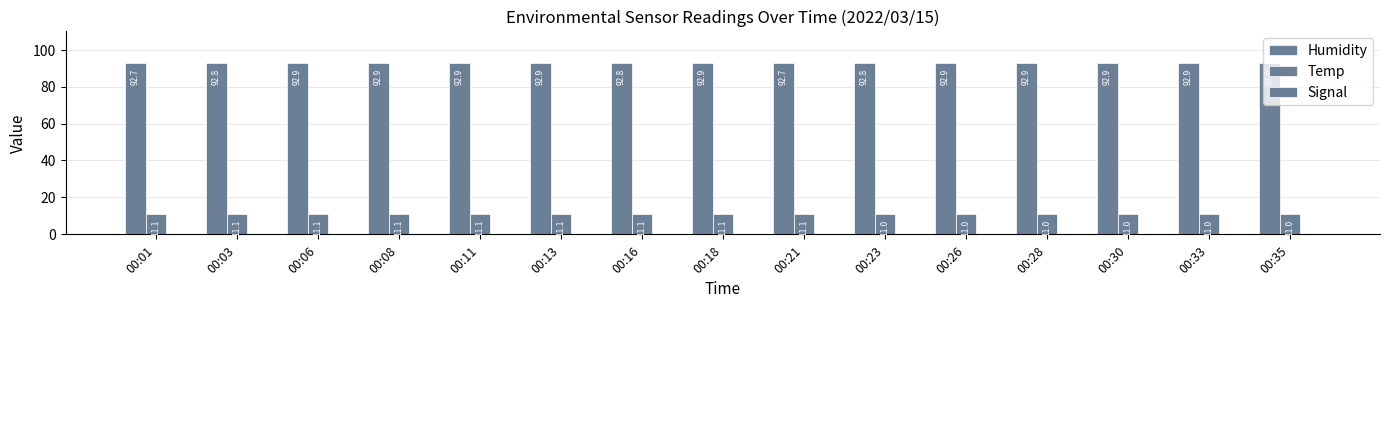

What is the value of the Signal bar at the 13th from the left?

-83.0